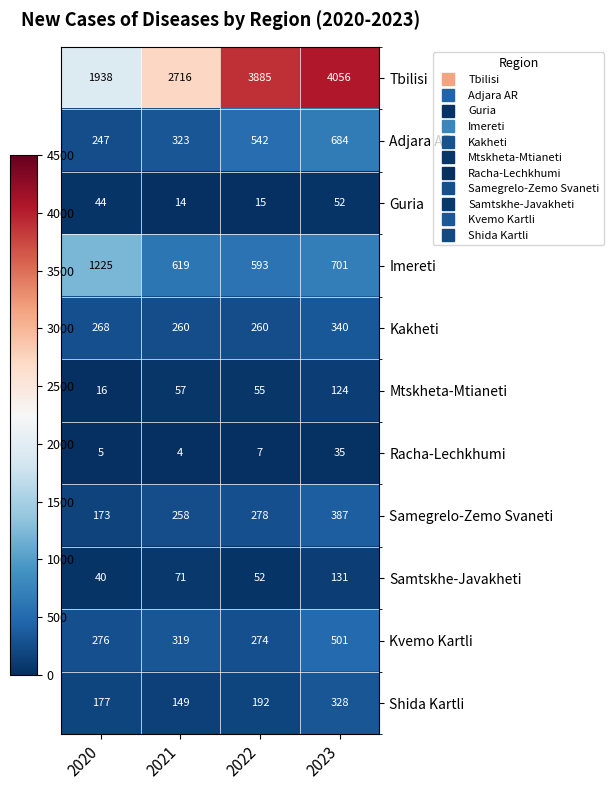

Between 2020 and 2021, which series saw the biggest shift?

Tbilisi